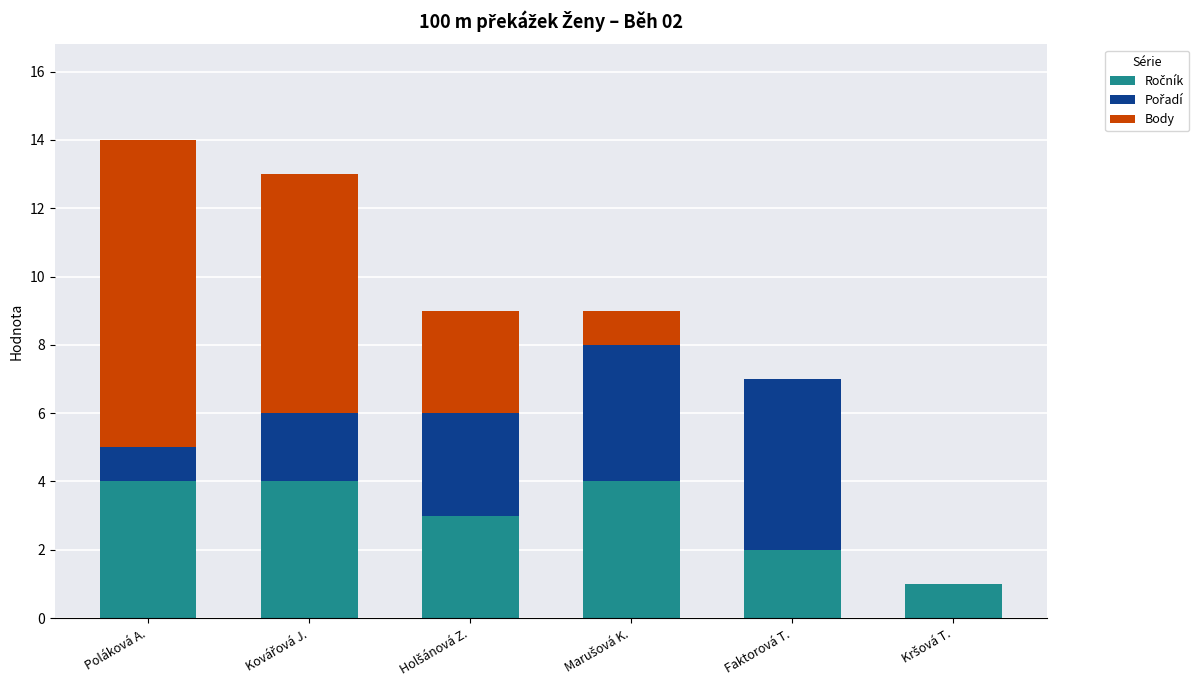

What is the difference between the second highest and minimum values in the Pořadí series?

4